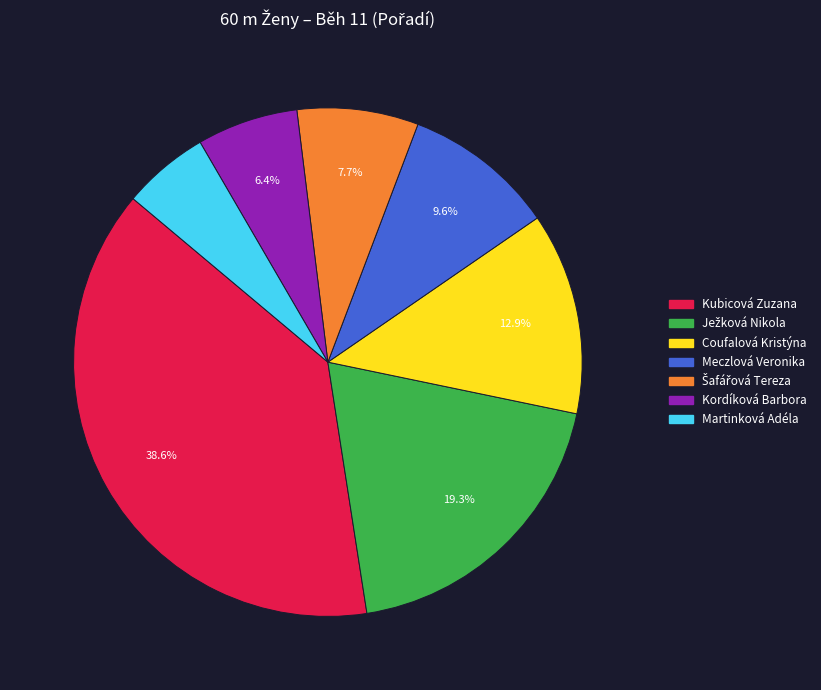

Which has a higher value, Coufalová Kristýna or Kordíková Barbora?

Coufalová Kristýna